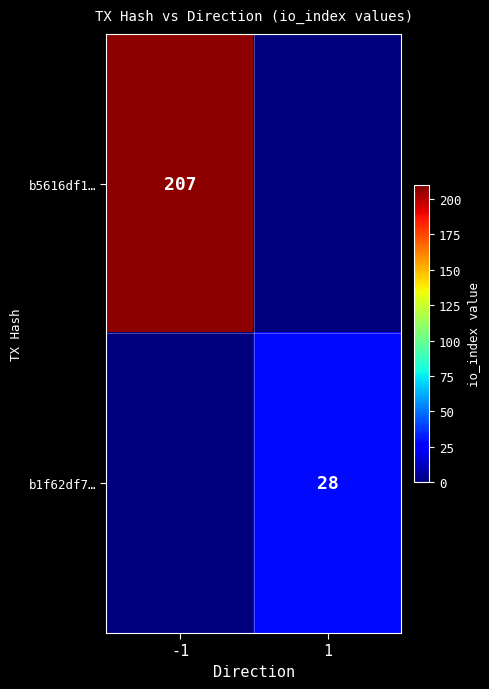

True or false: b5616df1… has a value of 294 at -1.

False